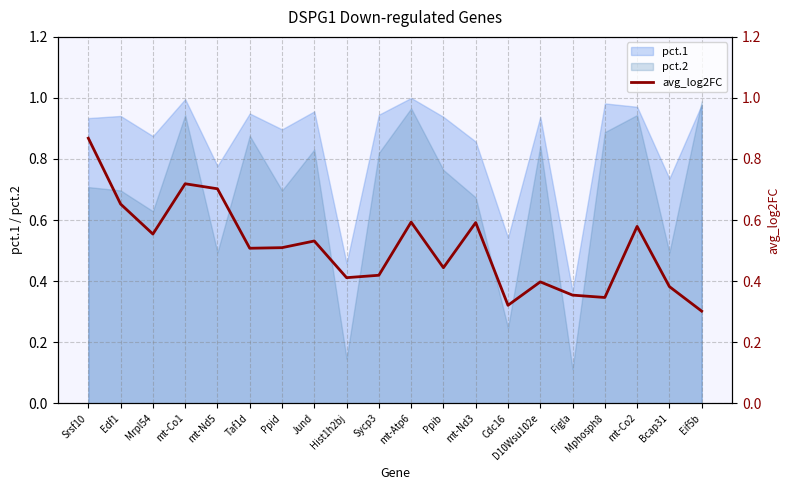

What is the label of the 1st point from the left?

Srsf10